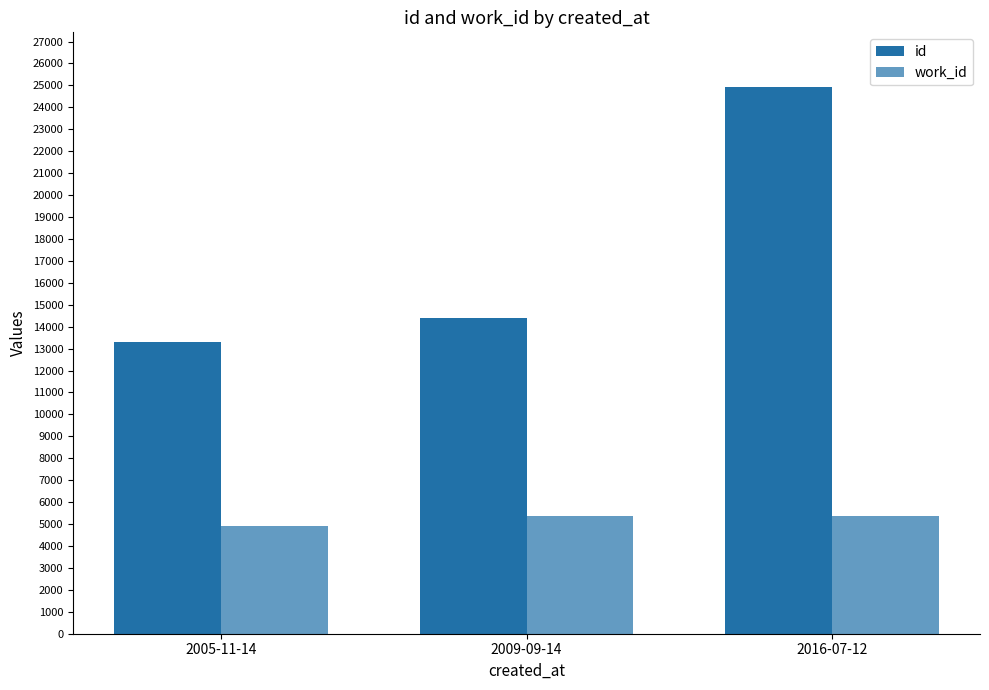

How many bars are there in each group?

2